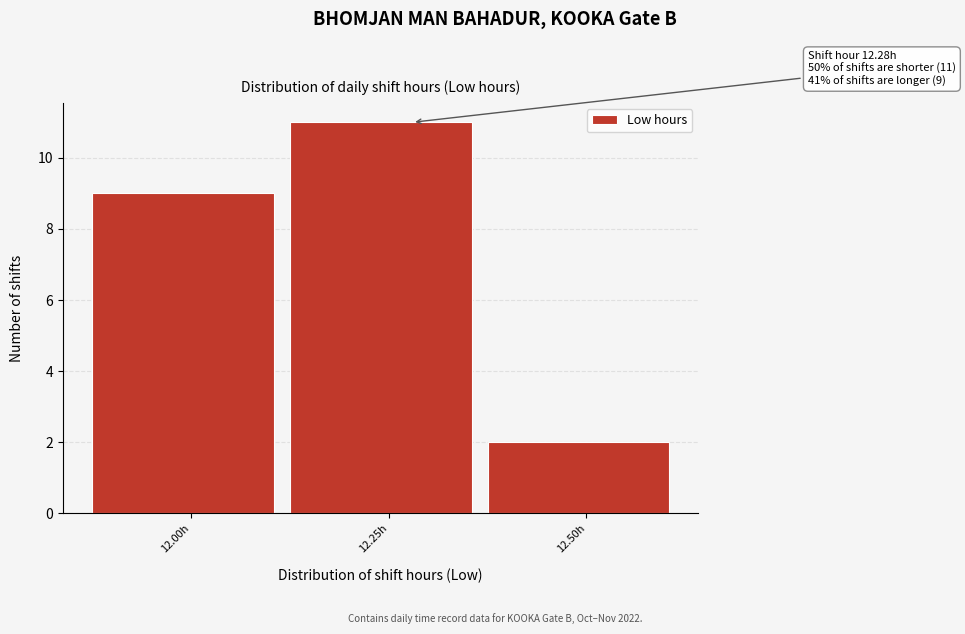

Reading left to right, list all the values displayed in this chart.

9	11	2